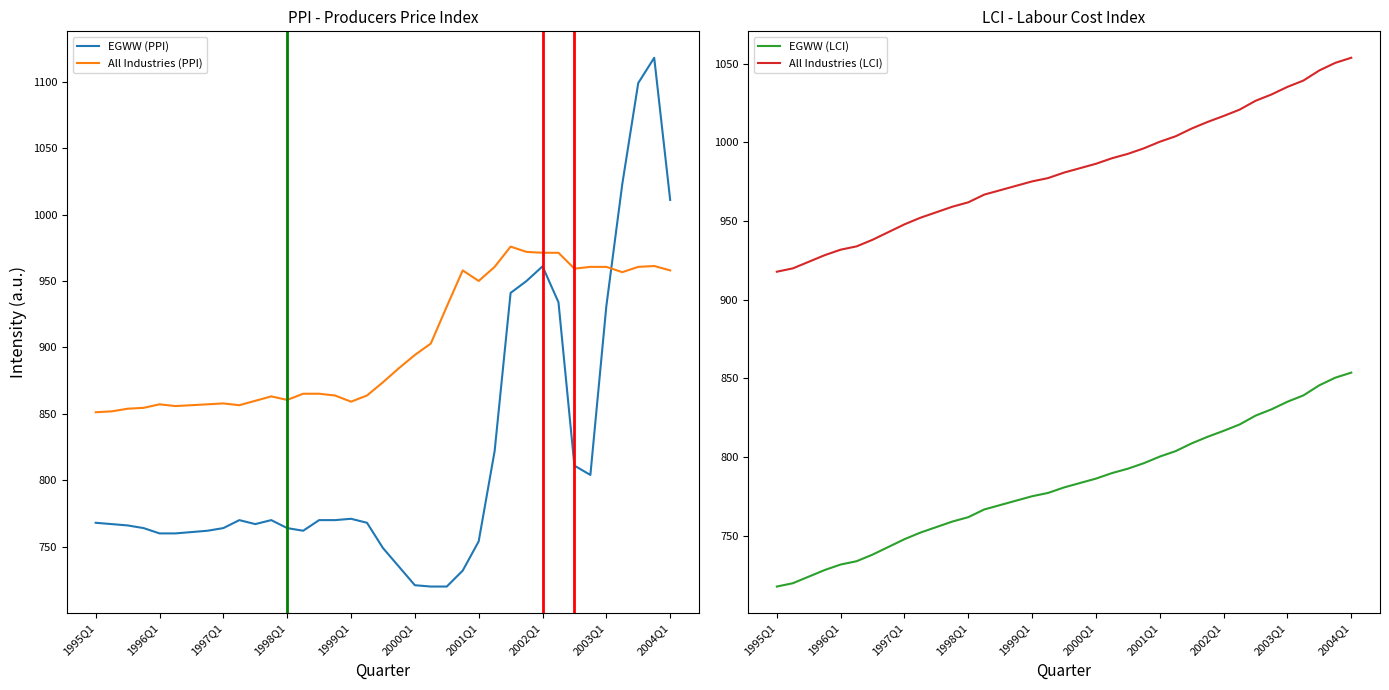

The value of All Industries (PPI) at 2000Q1 is 1164.0. True or false?

False